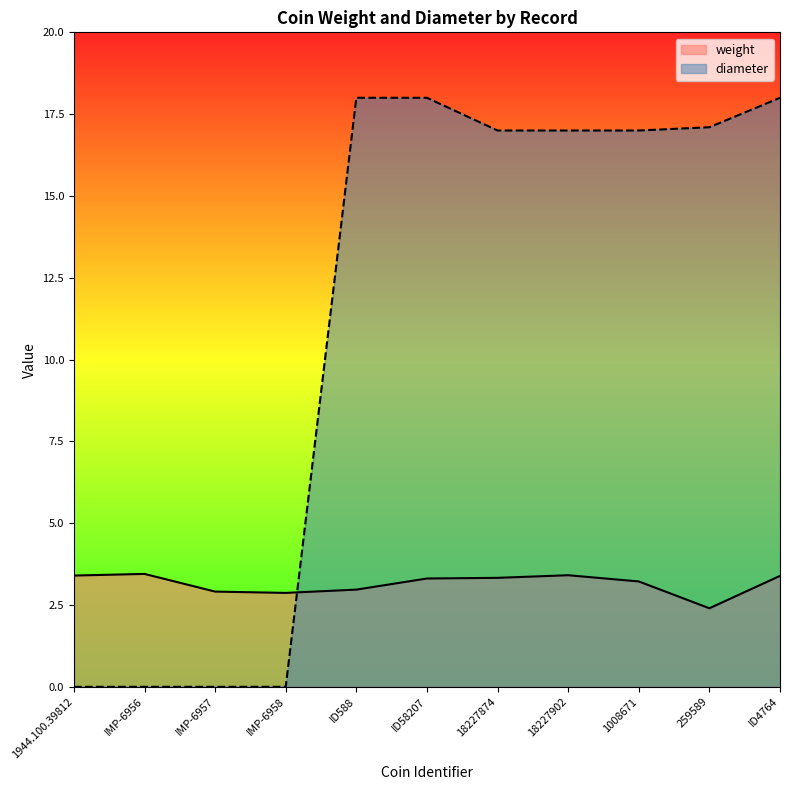

Between which two adjacent categories do weight and diameter first intersect?

IMP-6958 and ID588